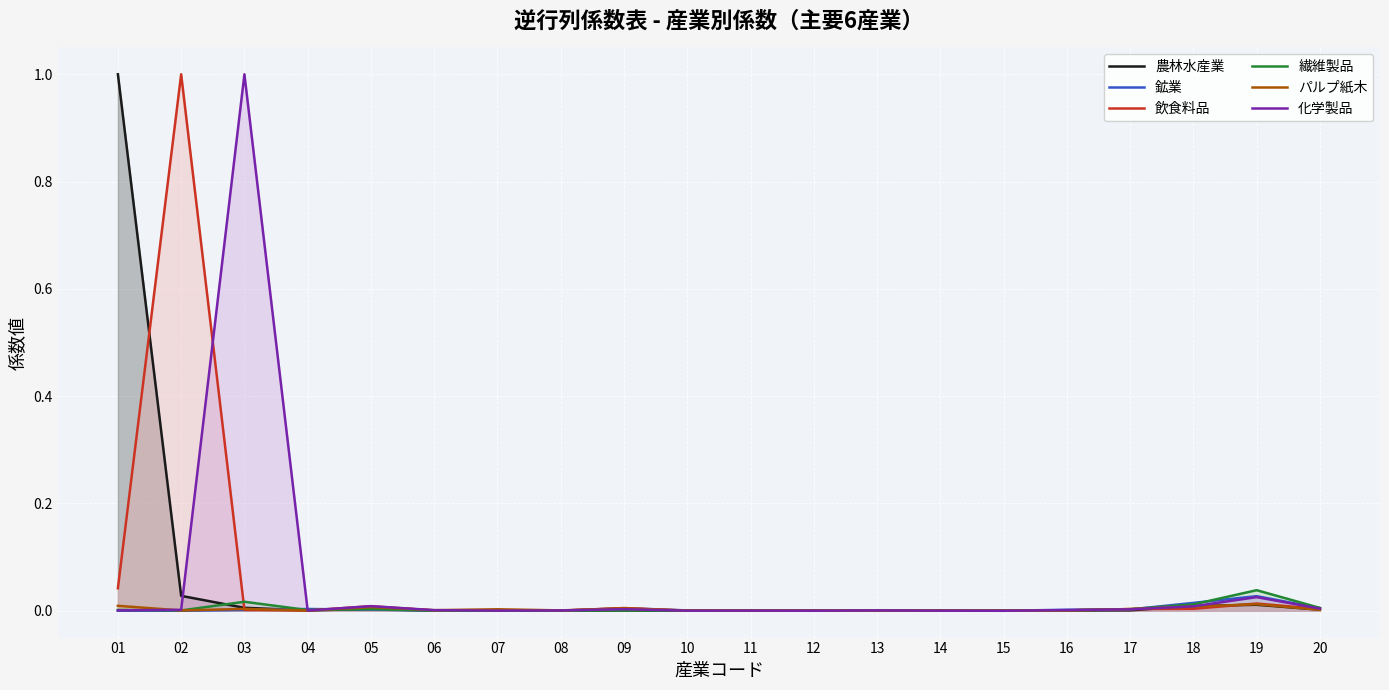

Rank the categories by パルプ紙木 value from lowest to highest.

15, 12, 14, 11, 13, 10, 04, 02, 08, 16, 06, 20, 07, 17, 03, 09, 05, 18, 01, 19